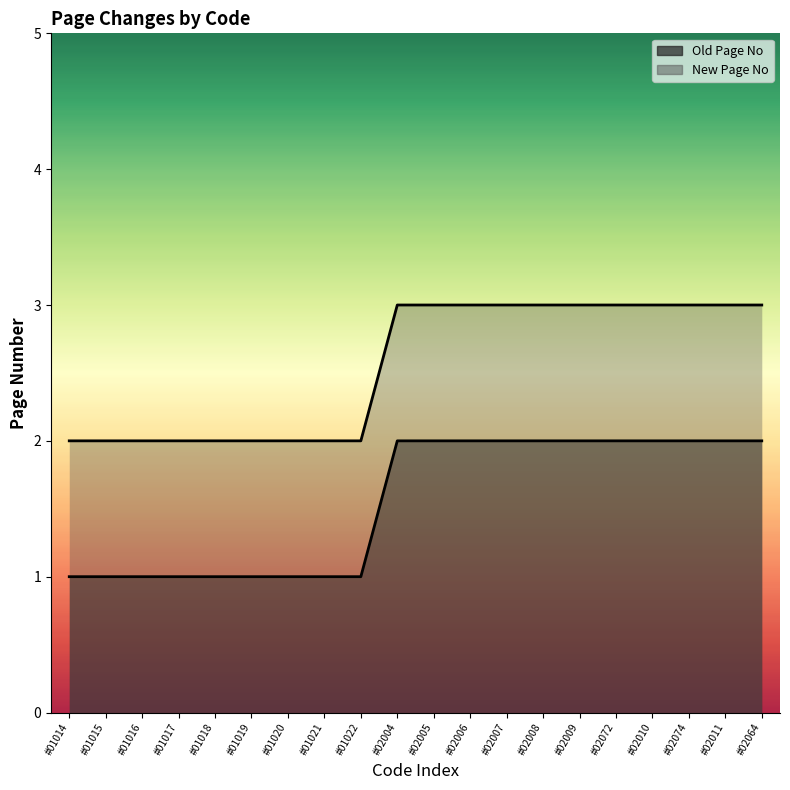

Is the value of New Page No at #01022 greater than the value of Old Page No at #02064?

No